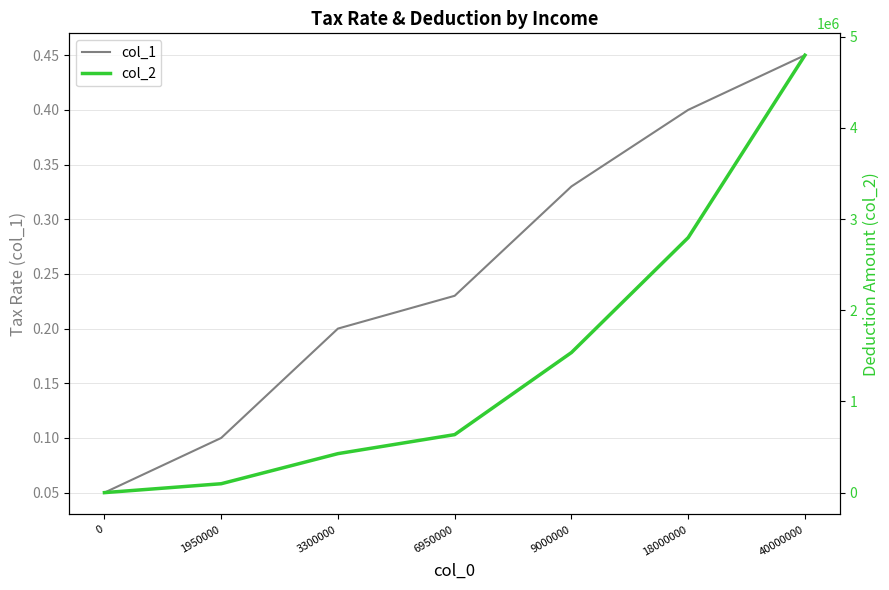

How many times do col_1 and col_2 cross each other?

1